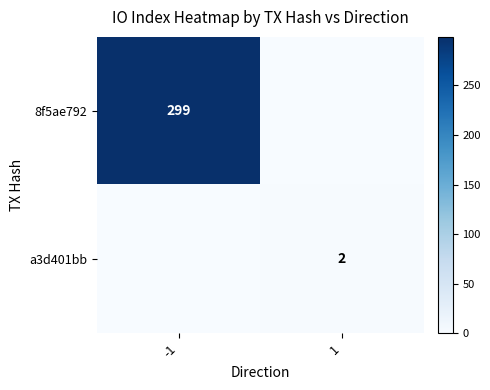

Is it true that a3d401bb equals 3 at 1?

False